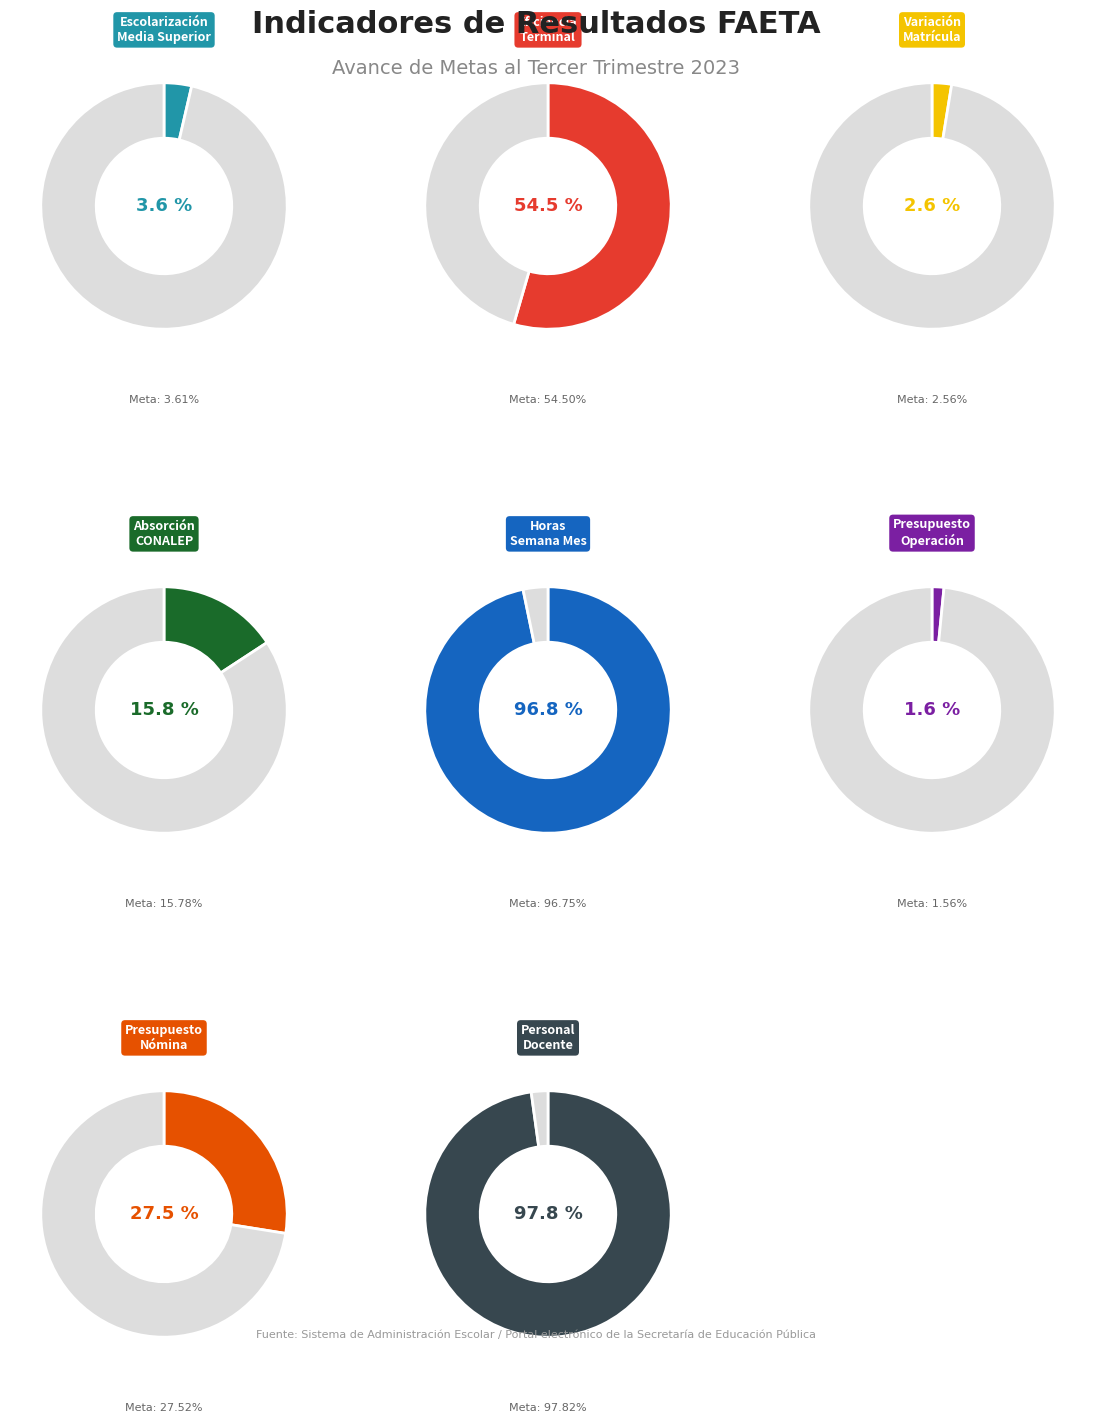

Approximately how many times larger is the value at Tasa de variación de la matrícula compared to Porcentaje de absorción CONALEP?

0.2